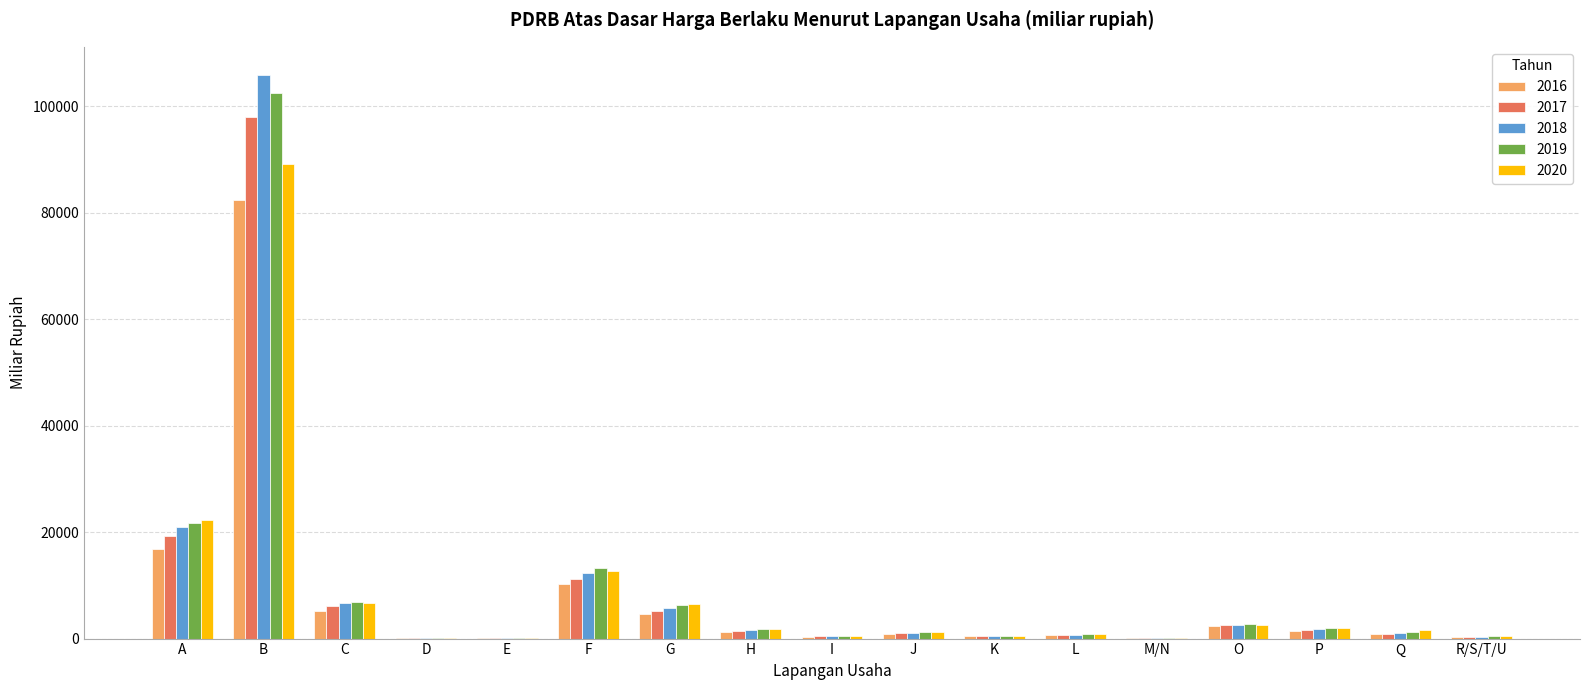

Are the bars grouped side by side (vs. stacked)?

Yes